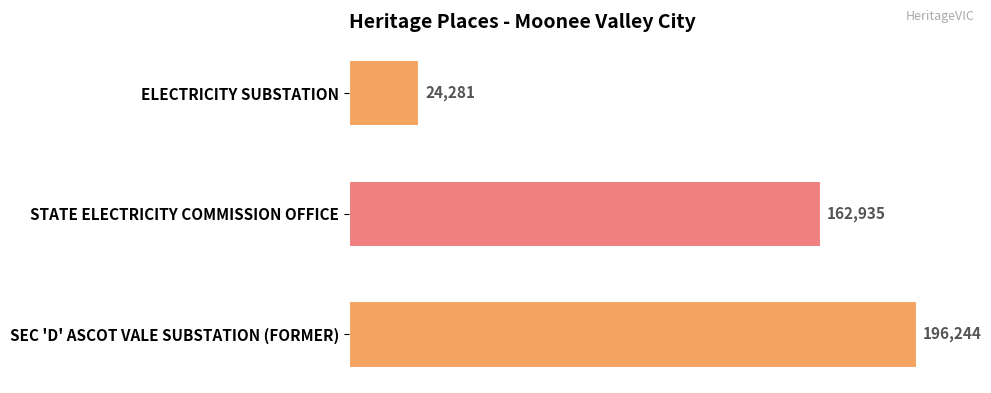

Count the values in the range 24281 to 196244.

3